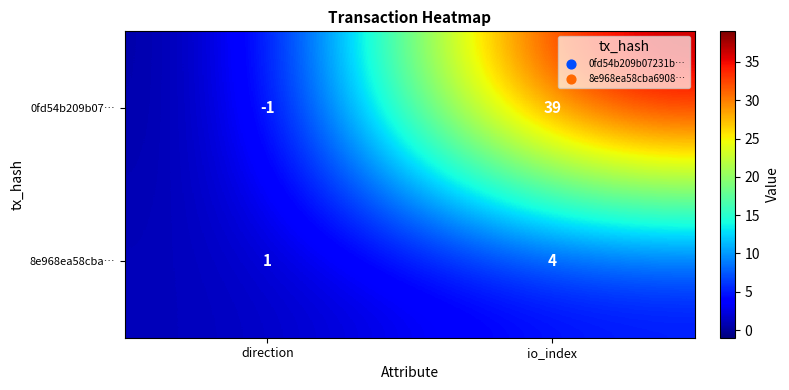

Where is 8e968ea58cba… nearest to the value 2?

direction